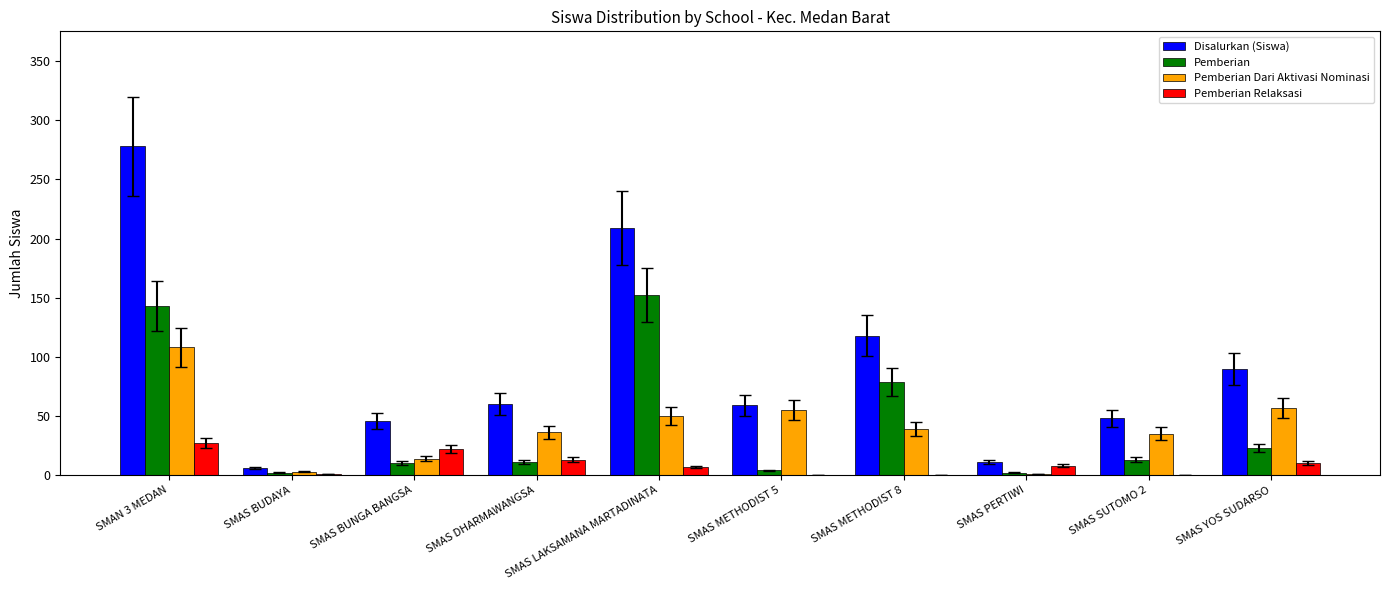

Where is Disalurkan (Siswa) nearest to the value 142?

SMAS METHODIST 8